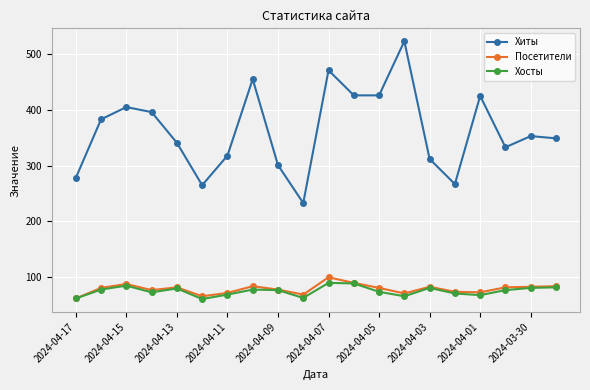

Which series has the largest range (max minus min)?

Хиты